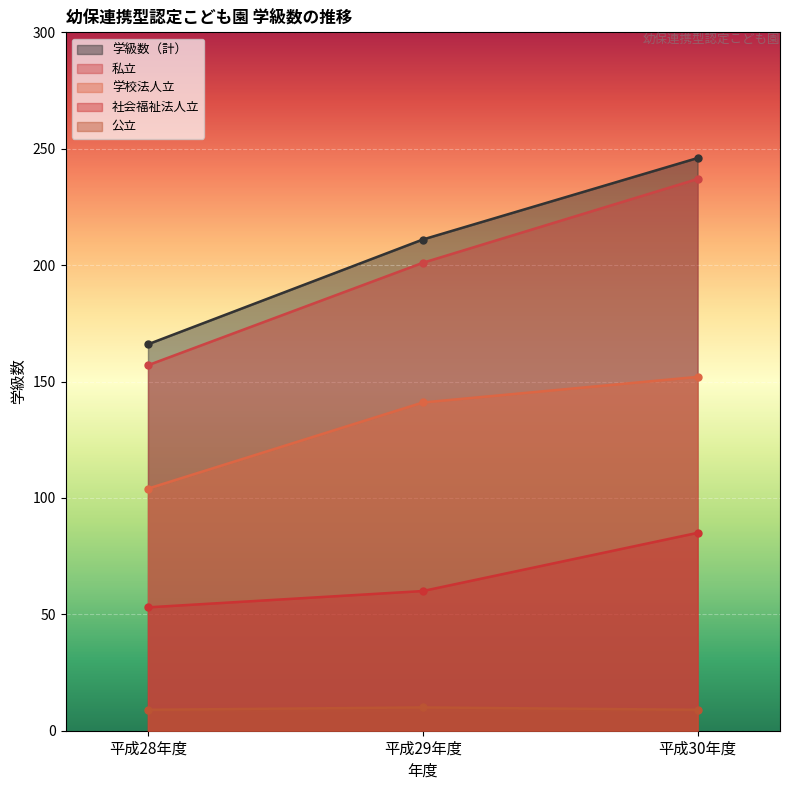

What is the difference between the maximum and second lowest values in the 社会福祉法人立 series?

25